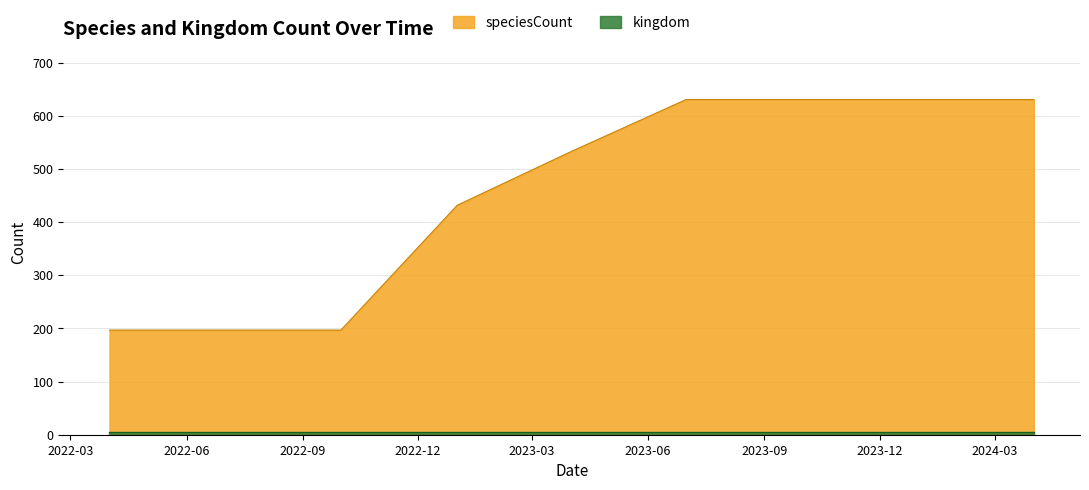

What is the value of the 7th point from the left?

631